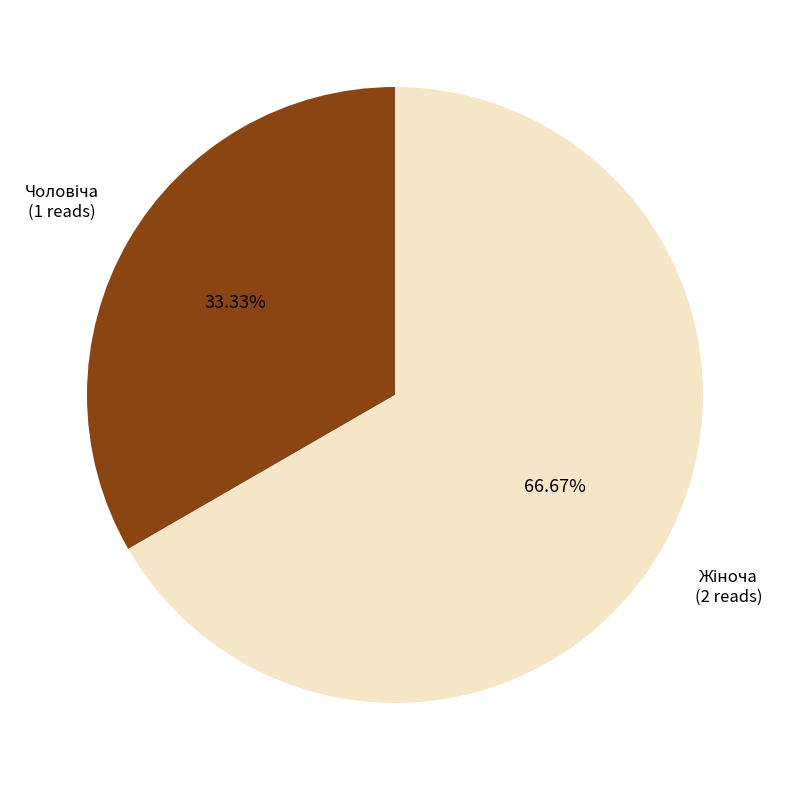

Does any single category account for the majority?

Yes